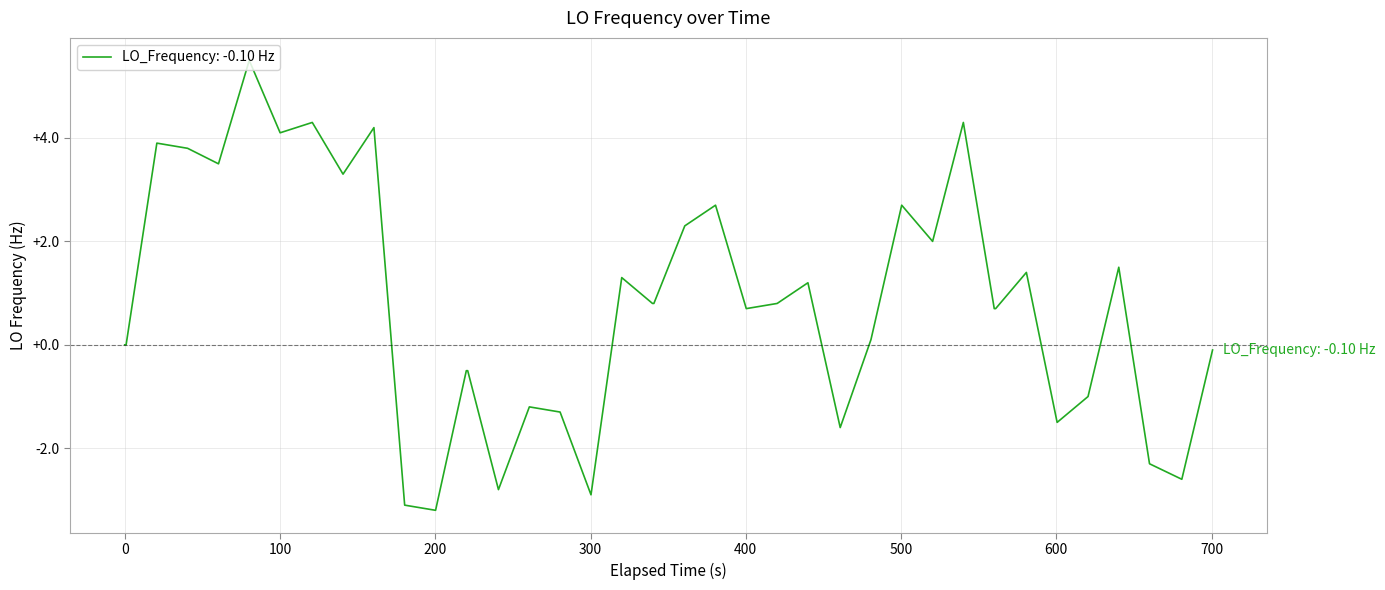

True or false: the data has more than 1 interior local peaks.

True